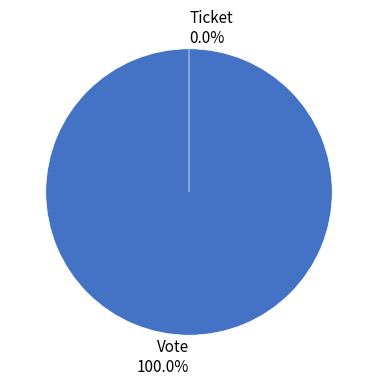

Which category has the smallest portion of the pie?

Ticket